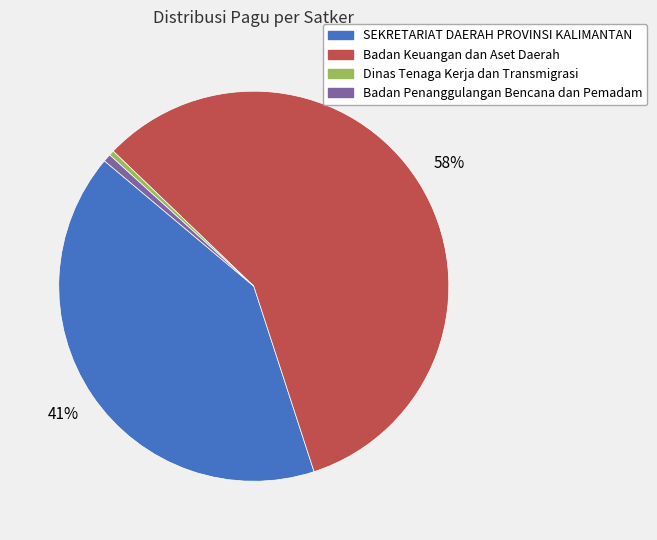

To the nearest percent, what is the average slice percentage?

25%